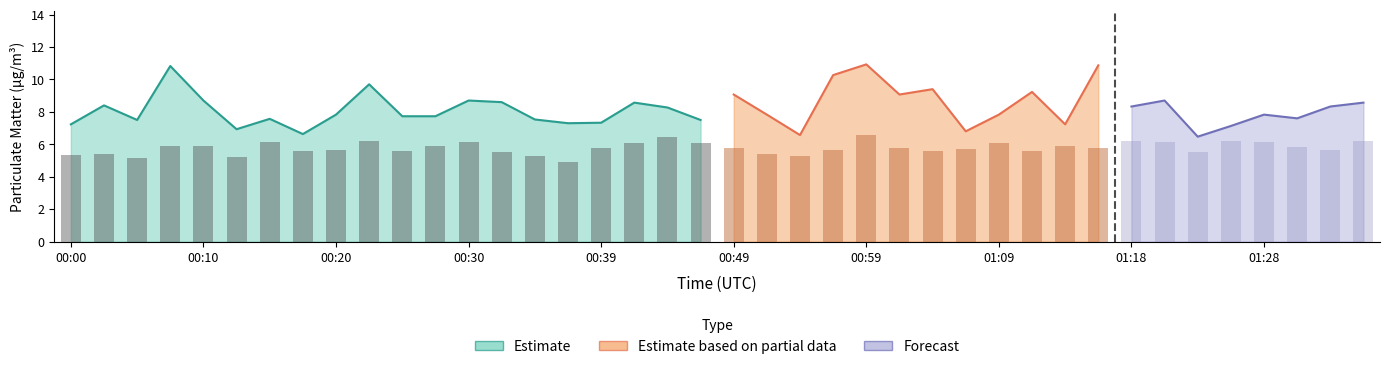

How many data points in P1 are above 7?

35